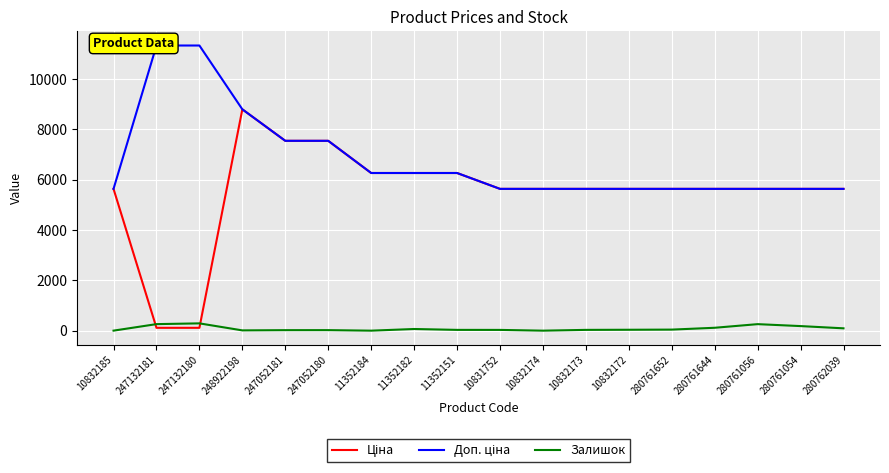

What is the total value across all series at 248922198?

17606.2